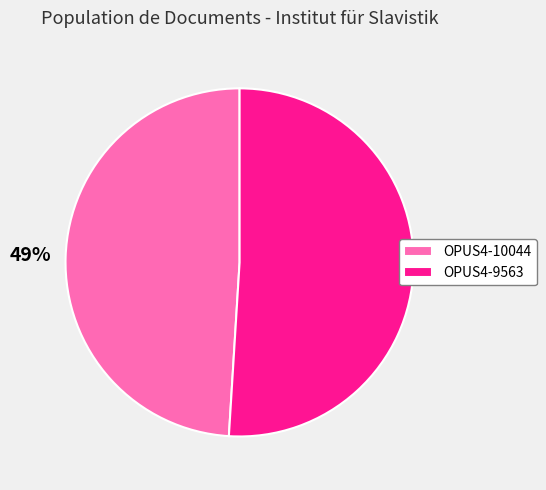

Which slice is the smallest?

OPUS4-10044